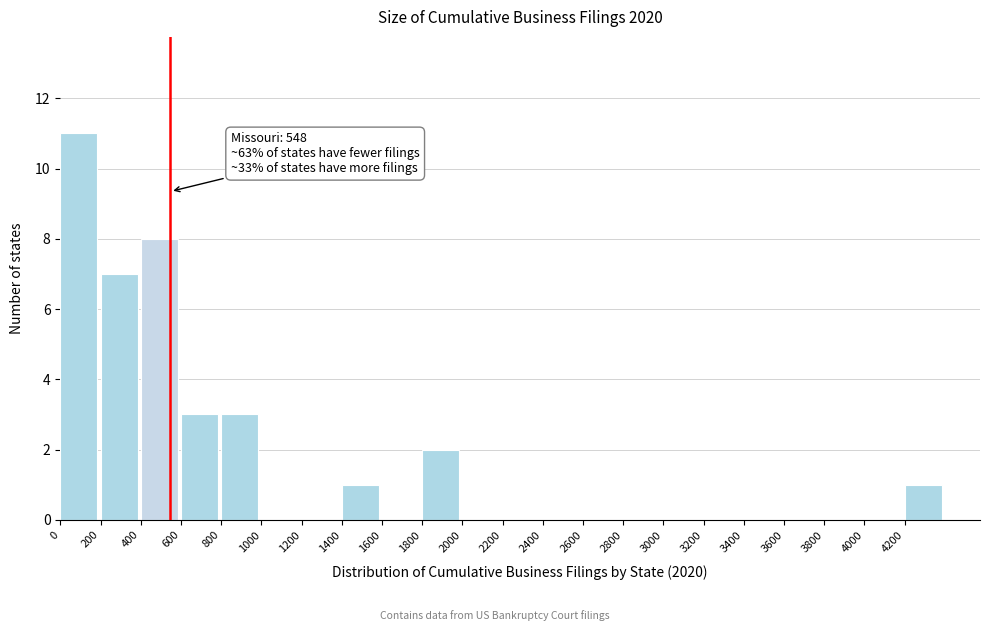

Which range on the x-axis has the tallest bar?

0 to 200